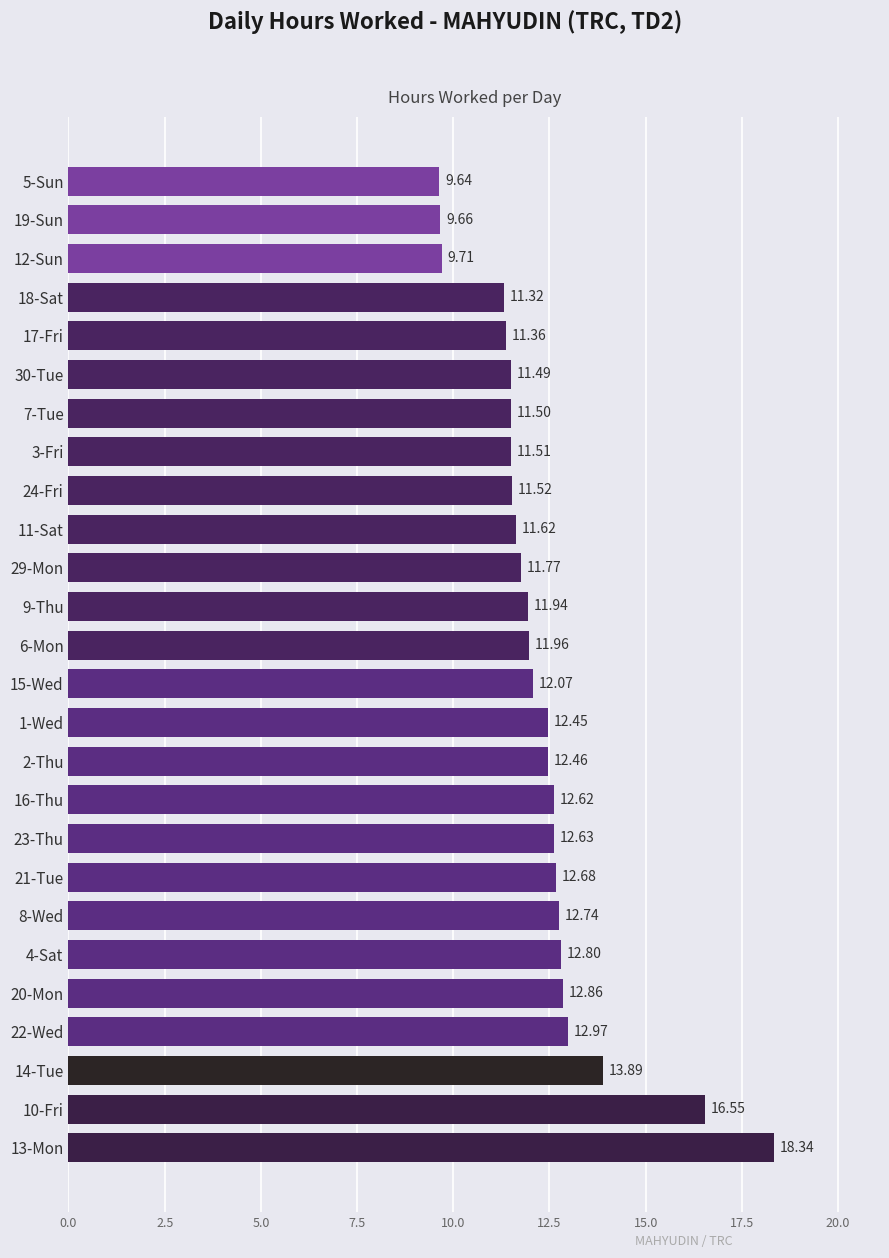

What is the average value?

12.3